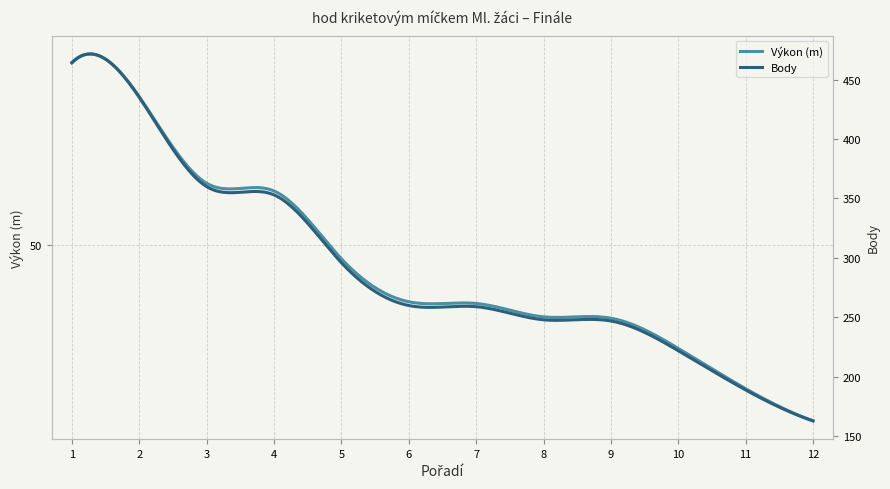

Which series has the largest total across all categories?

Body